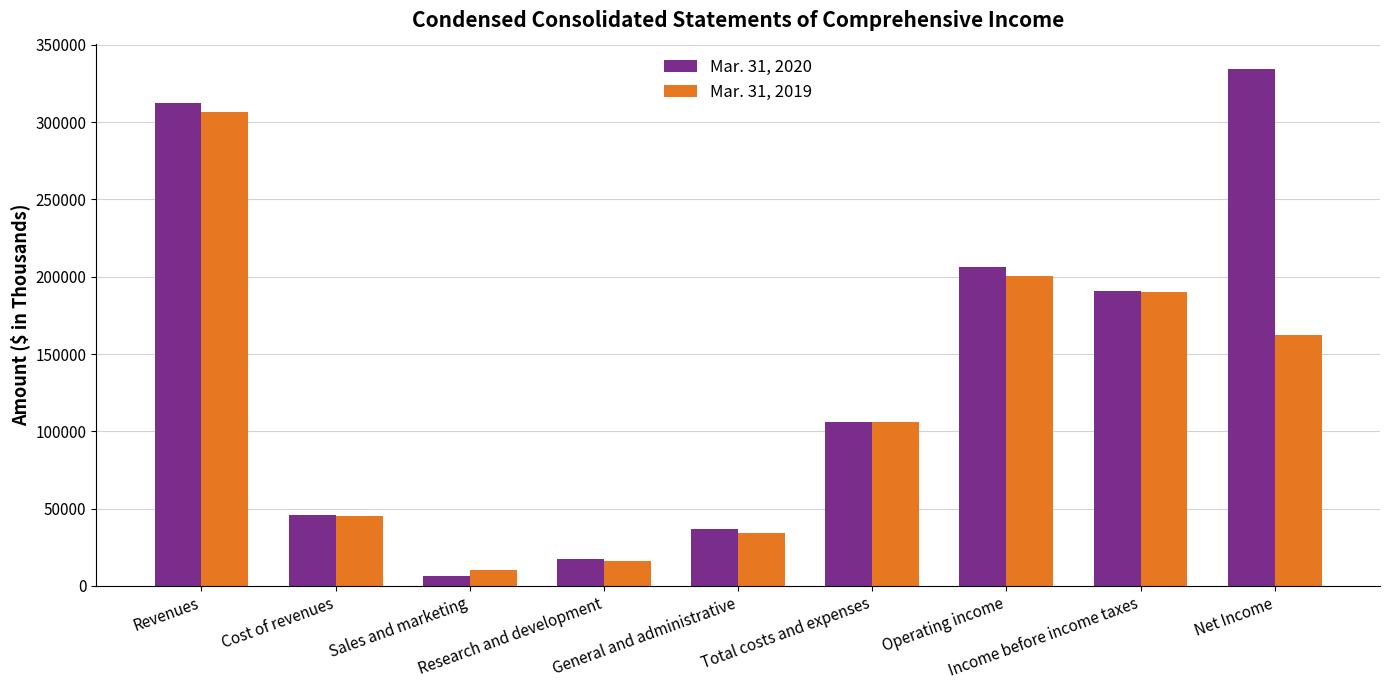

Which series changed the most between Cost of revenues and Operating income?

Mar. 31, 2020